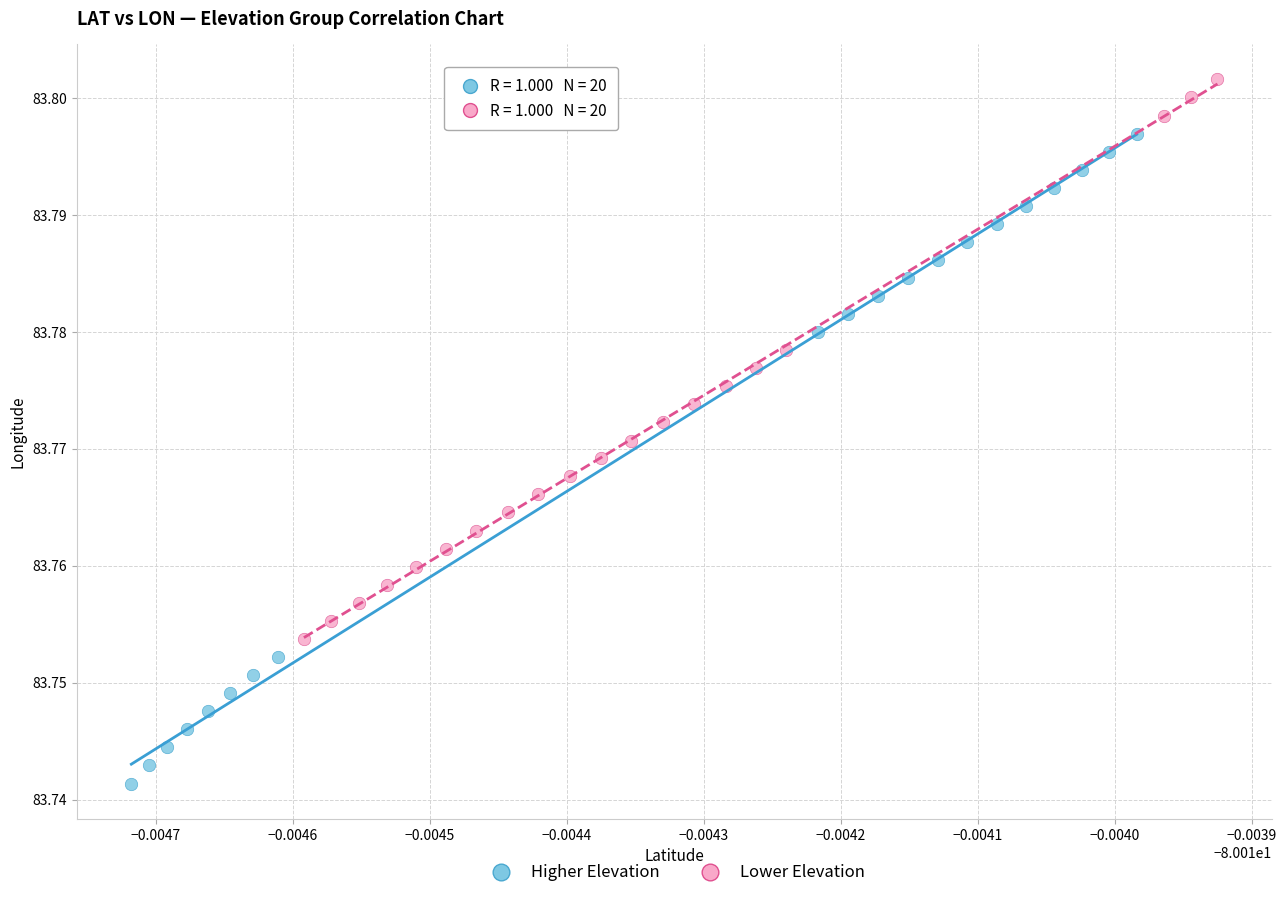

Which series reaches the maximum Y coordinate?

Lower Elevation